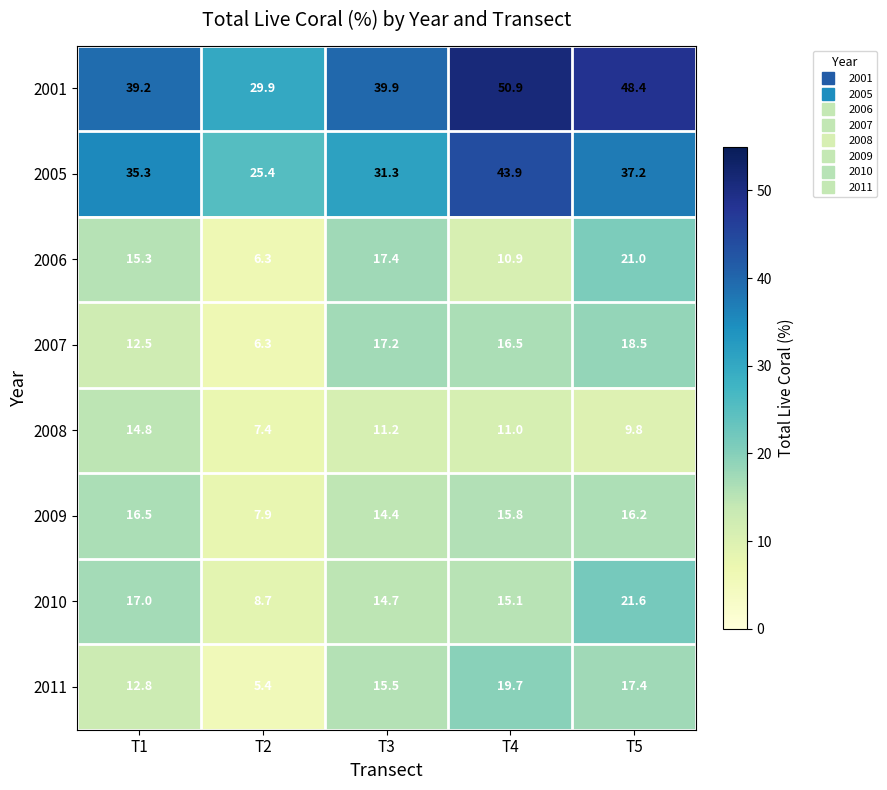

What is the minimum value shown in the chart?

5.4